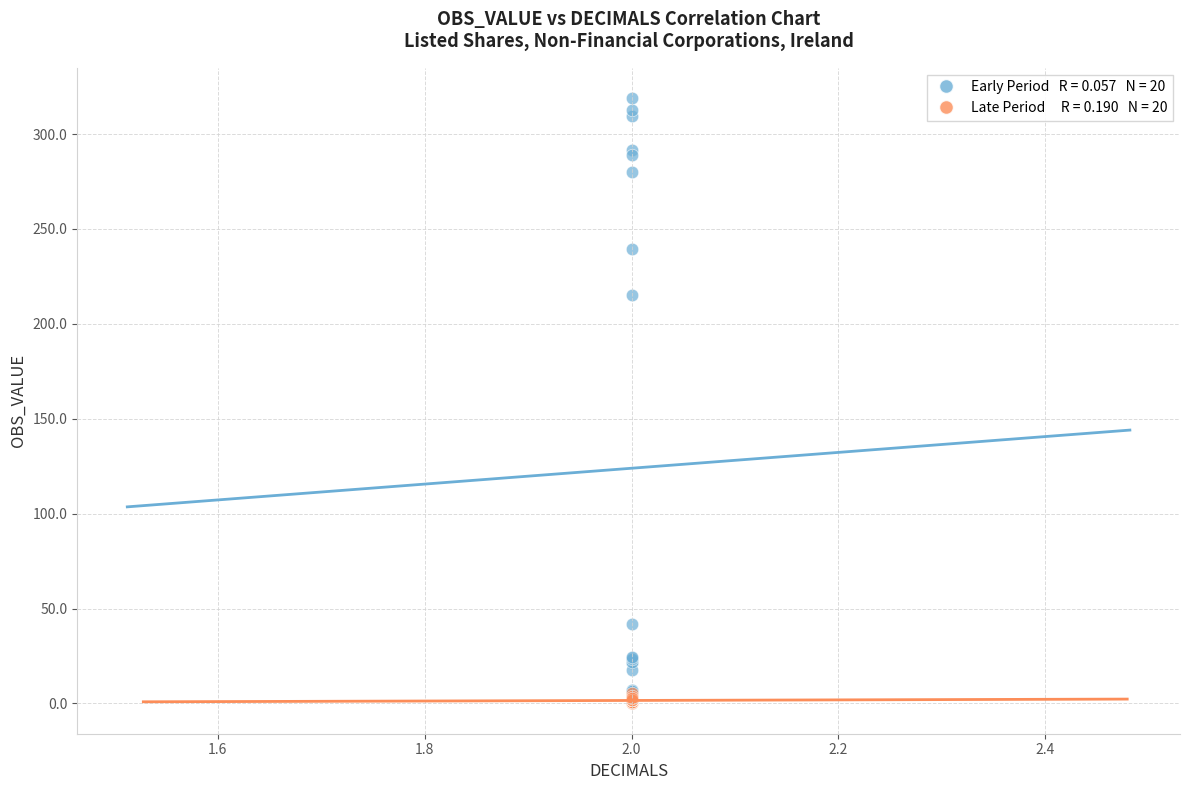

Across all series, what Y value is closest to 159?

215.3